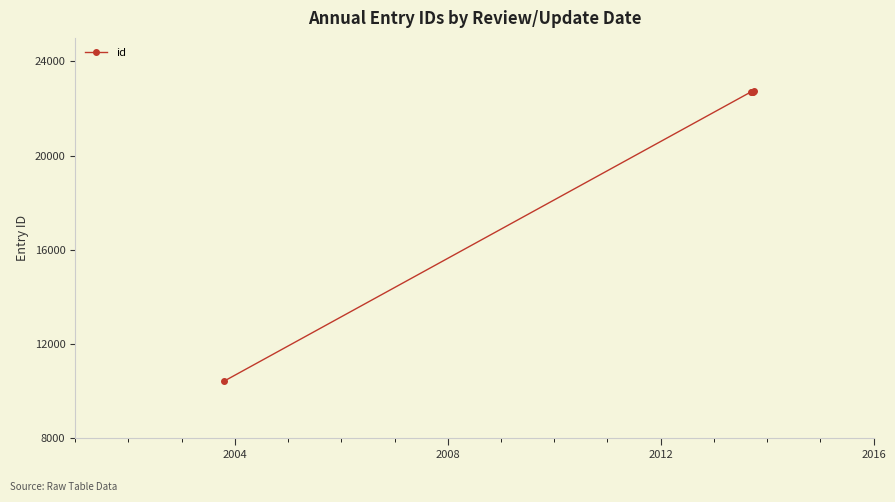

What is the minimum value shown in the chart?

10426